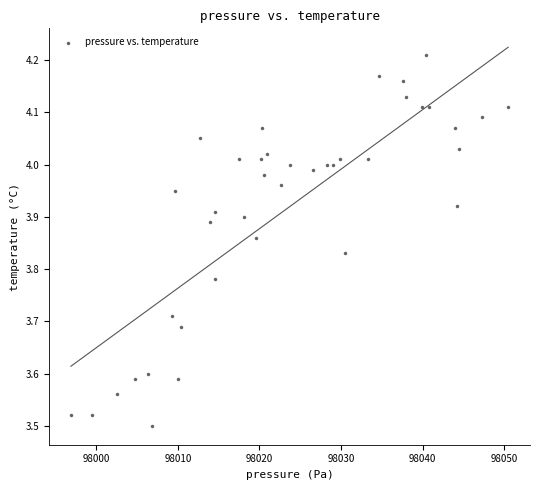

What is the range of Y values (max minus min)?

0.7